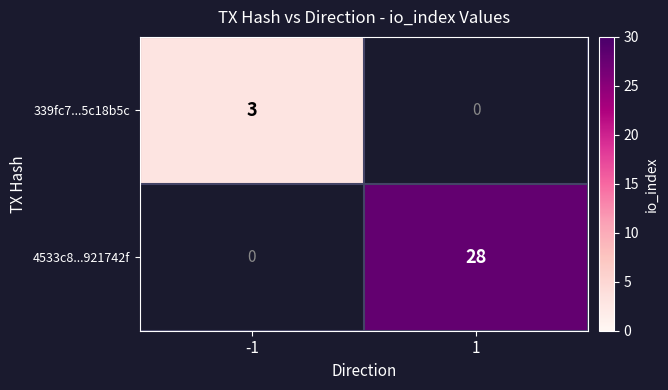

How many distinct data groups are displayed?

2